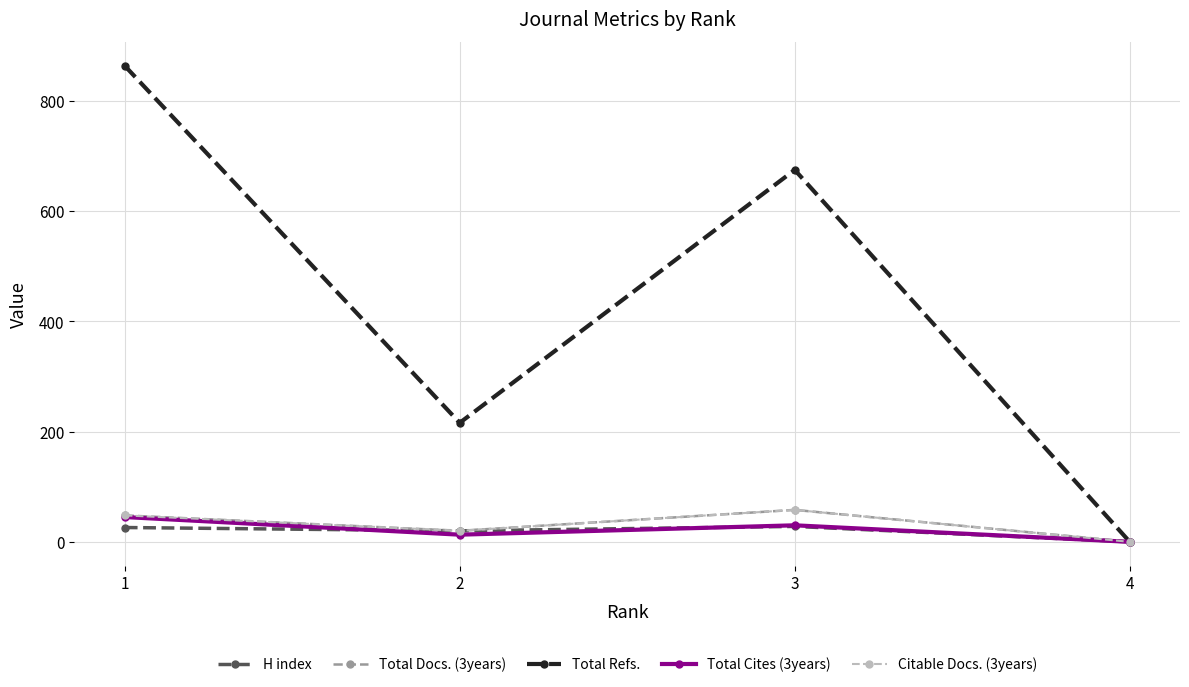

Between 1 and 4, which series saw the biggest shift?

Total Refs.